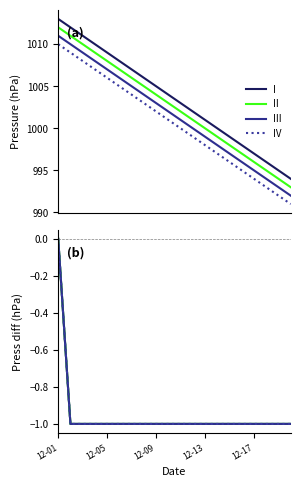

True or false: II and III cross at least once.

False